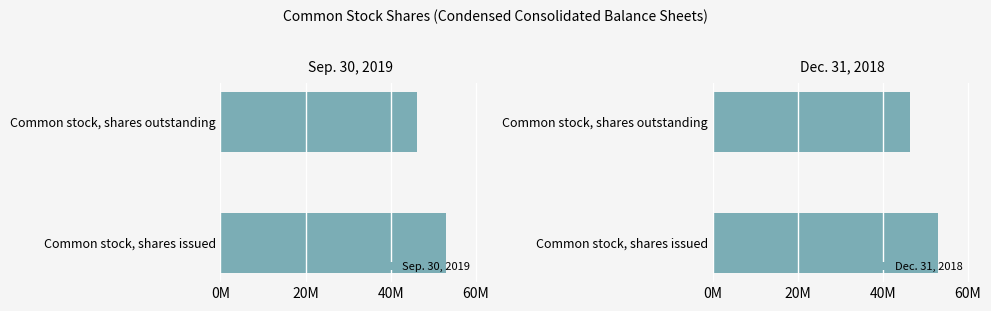

Is it true that Dec. 31, 2018 equals 73715272 at Common stock, shares issued?

False